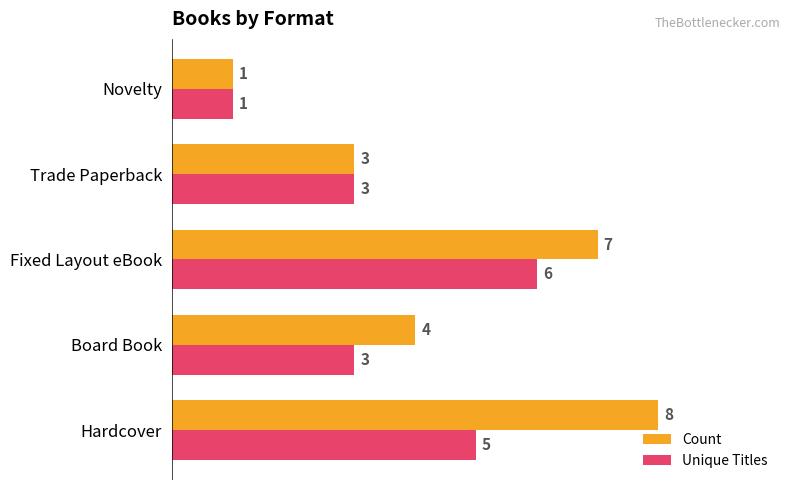

What is the difference between the second highest and second lowest values in the Count series?

4